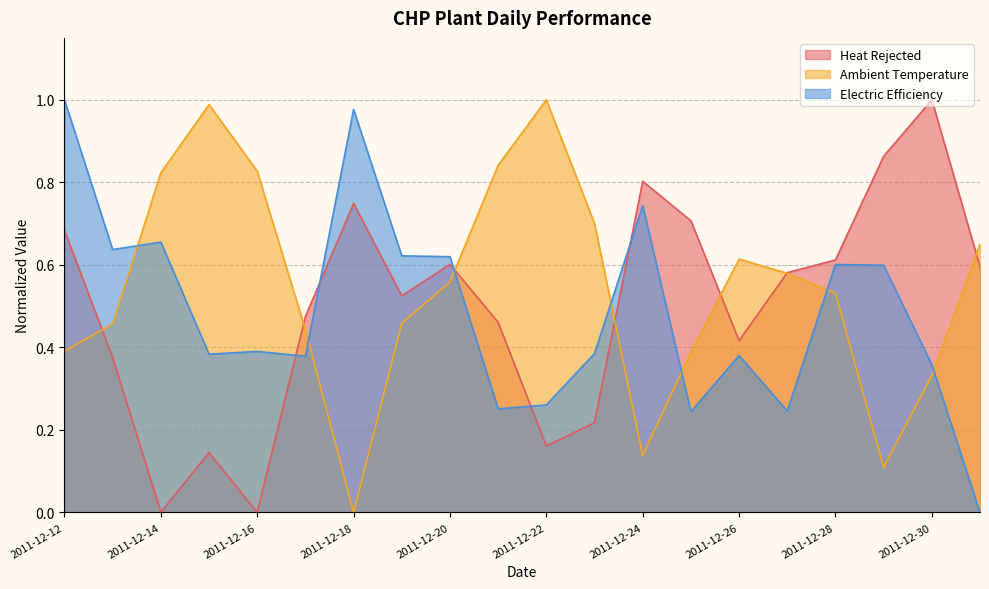

At how many categories does at least one series exceed 0?

20